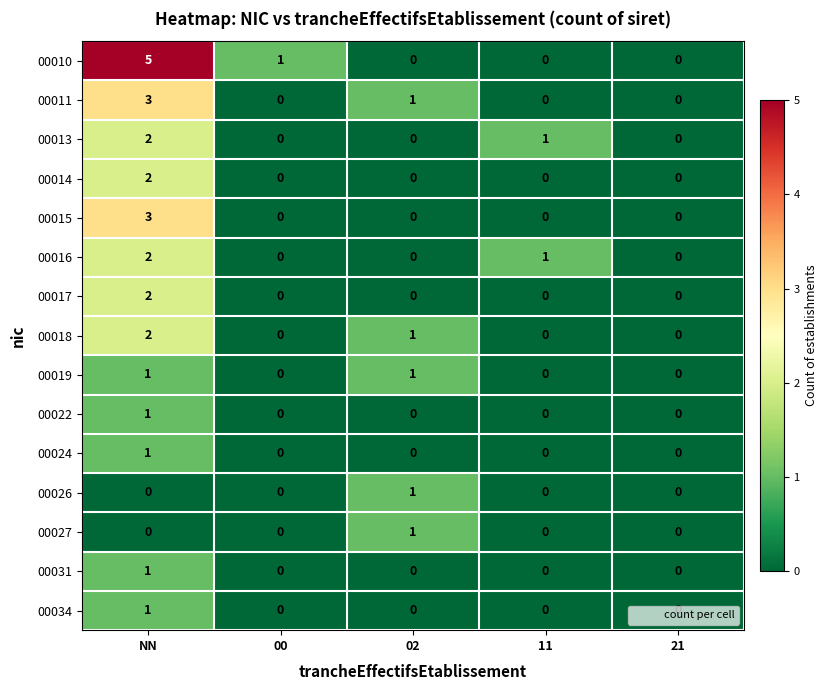

How many 00011 values are between 0 and 1?

4